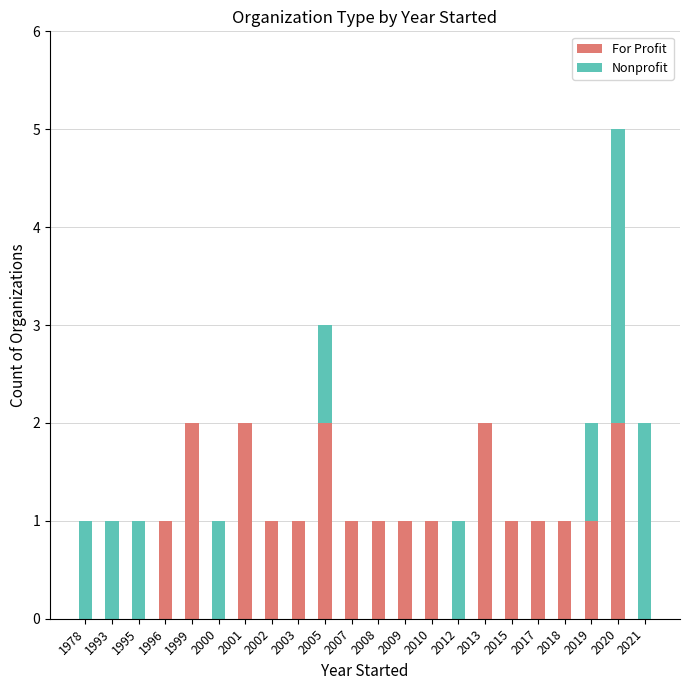

How many distinct data groups are displayed?

2